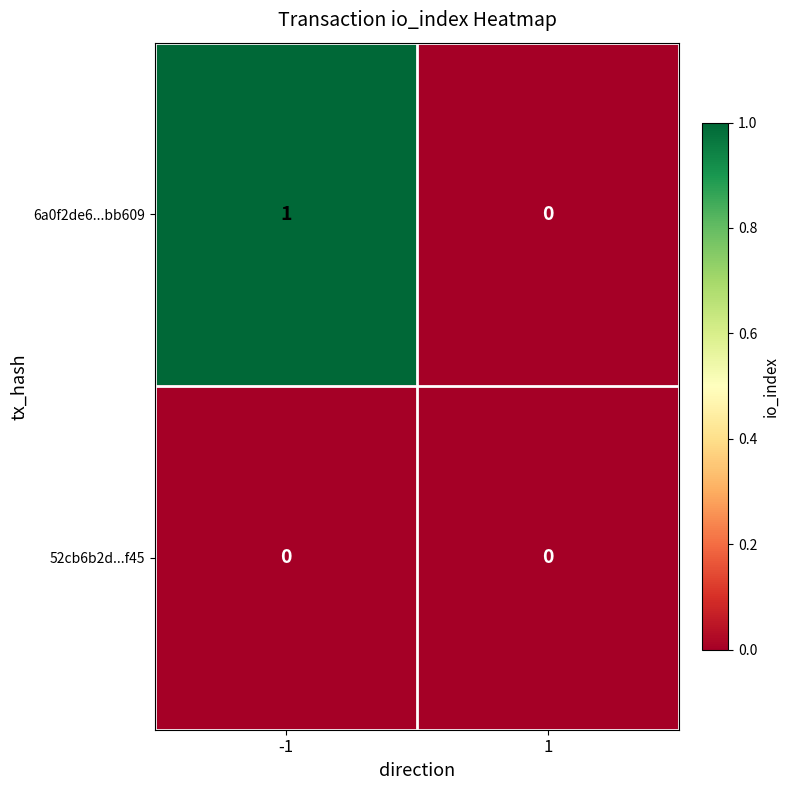

Is the value of 6a0f2de6...bb609 at -1 greater than the value of 52cb6b2d...f45 at 1?

Yes